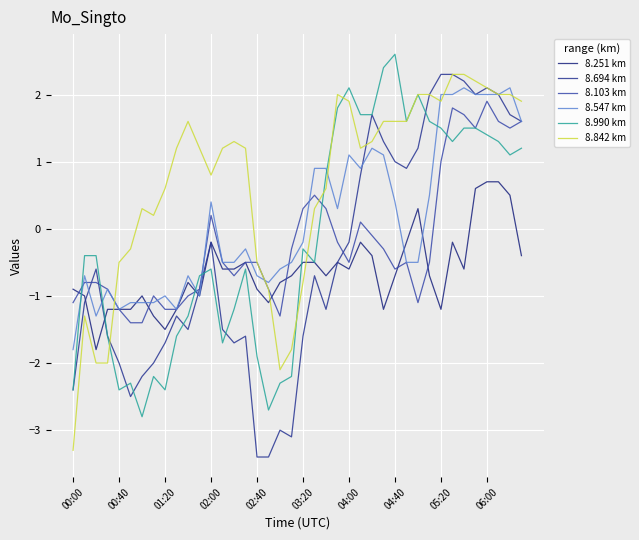

What is the difference between the maximum and minimum values in the 8.842 km series?

5.6